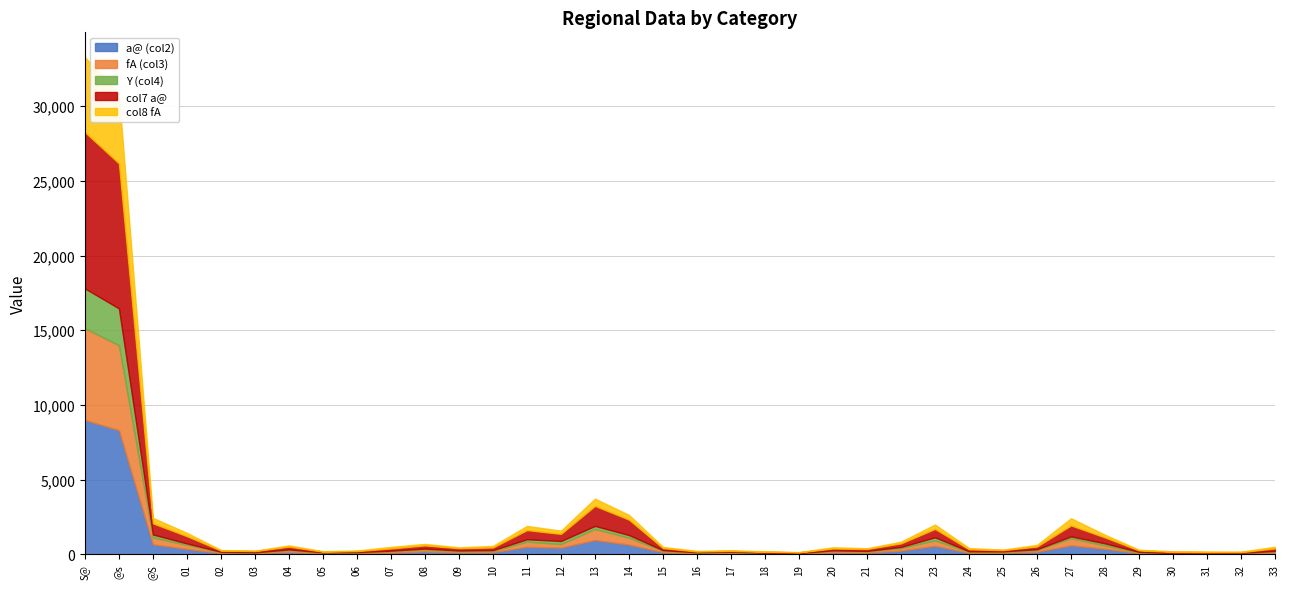

Does the chart have visible grid lines?

Yes